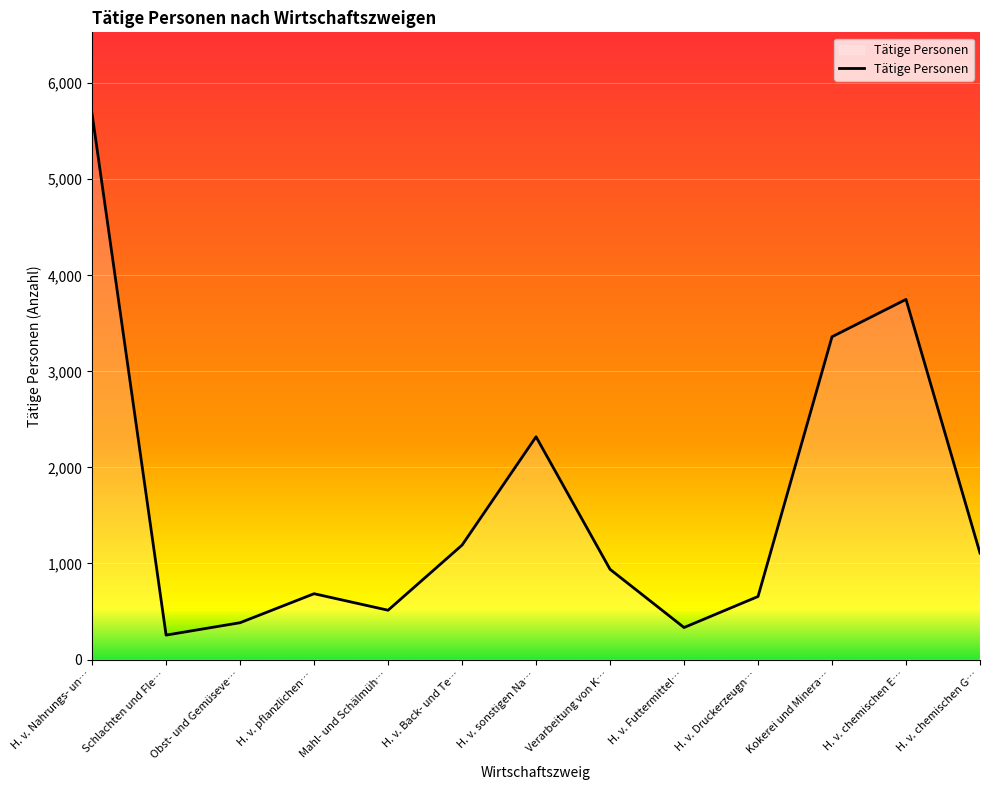

At which label is the value closest to 2966?

Kokerei und Minera…